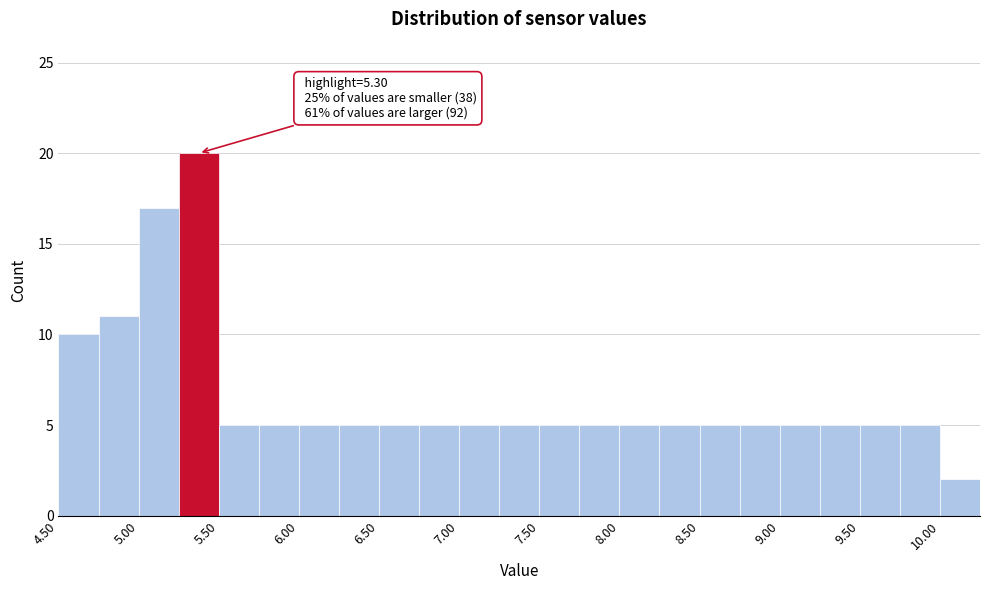

Which range on the x-axis has the tallest bar?

5.25 to 5.50